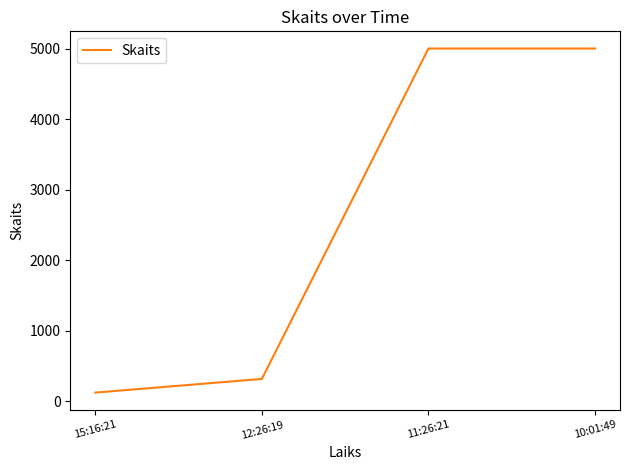

What is the difference between the maximum and minimum values?

4880